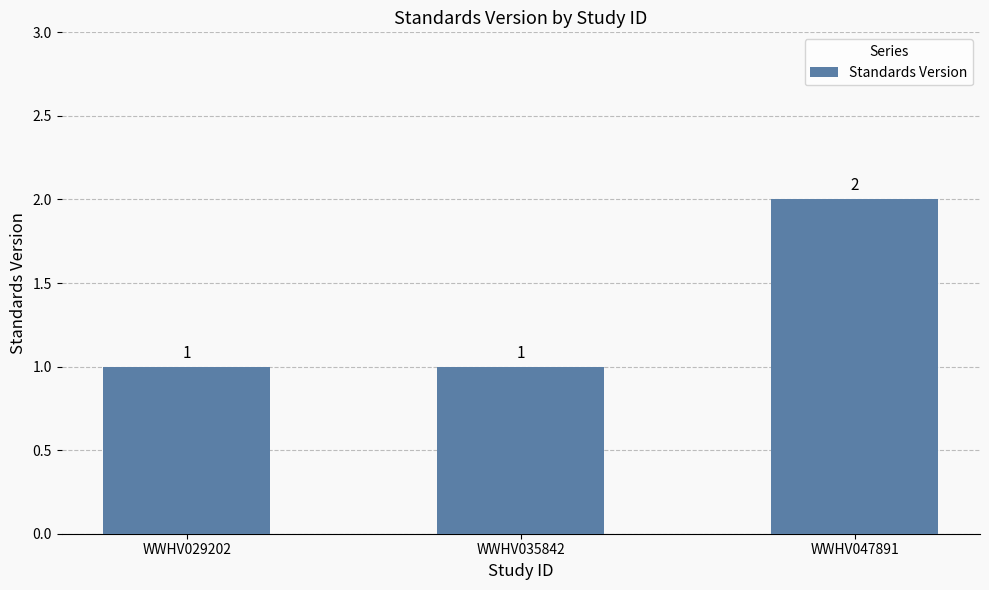

What is the change in value from WWHV035842 to WWHV047891?

+1